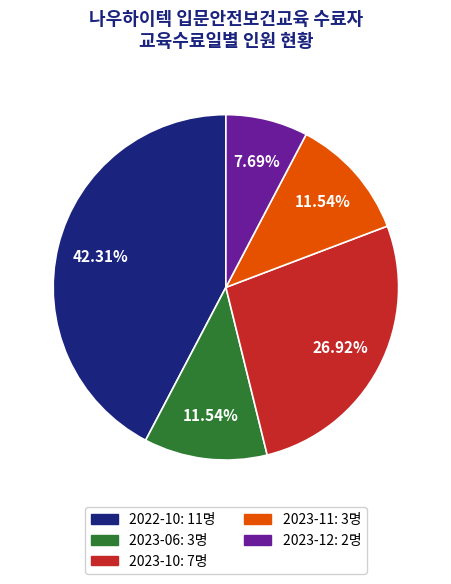

Does any single category account for the majority?

No